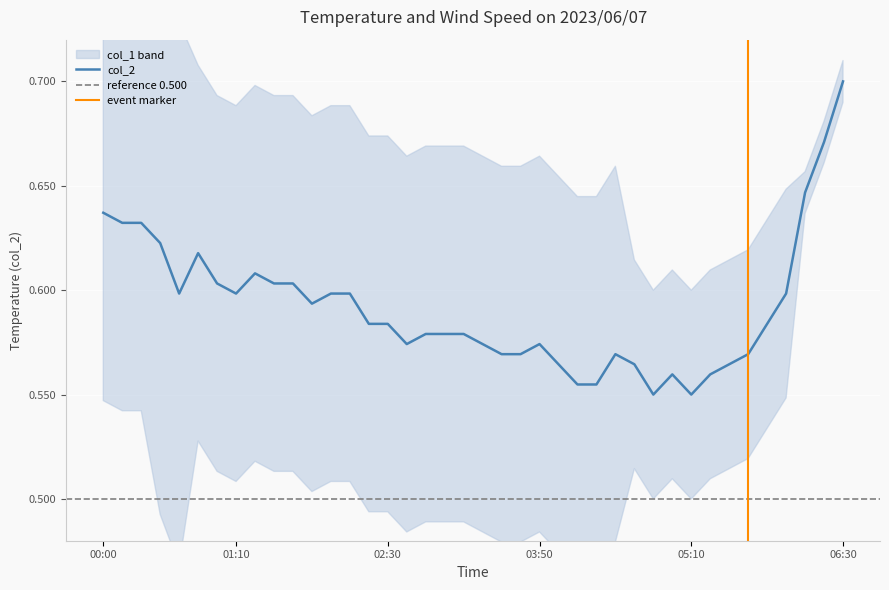

What is the average value?

0.6